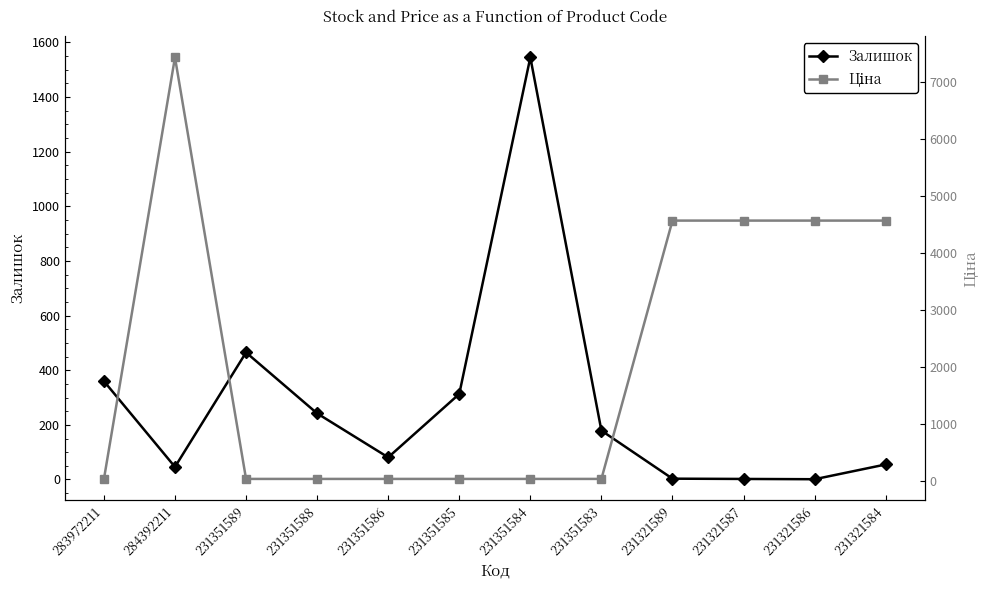

What position from the left is 231321586?

11